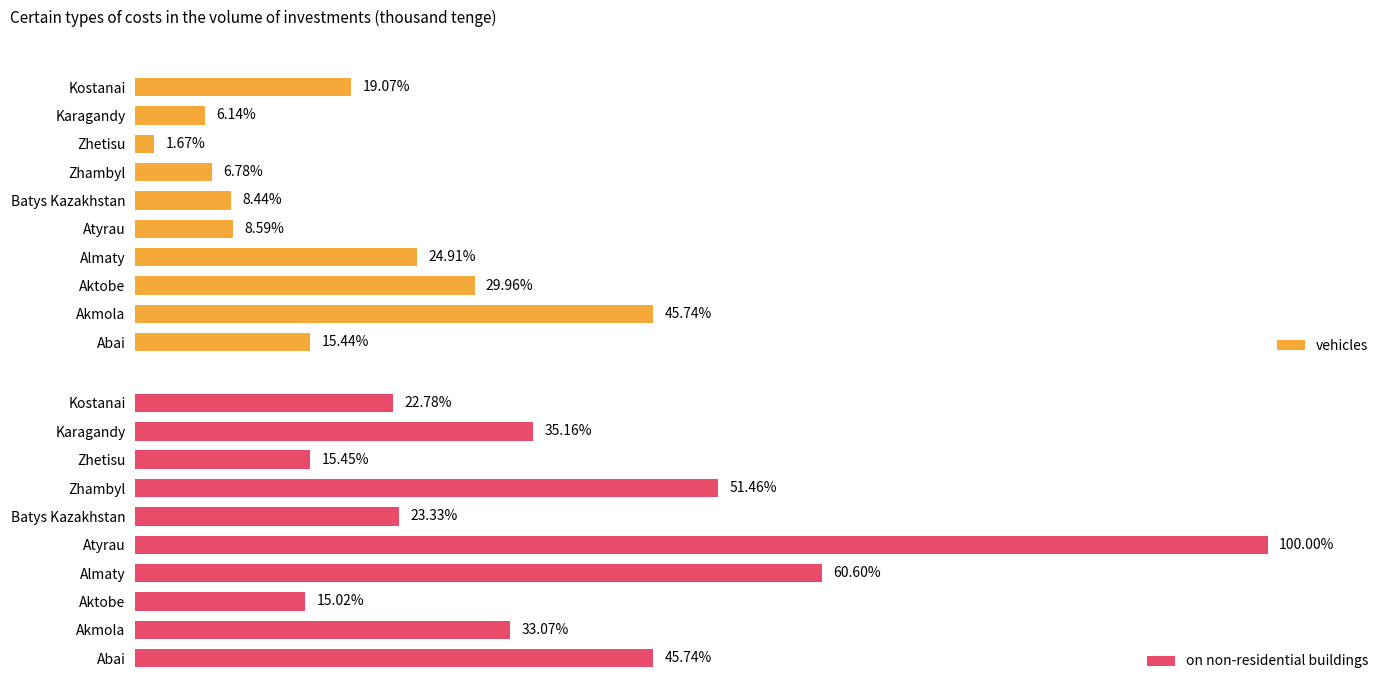

List the labels in order of vehicles value, smallest first.

Zhetisu, Karagandy, Zhambyl, Batys Kazakhstan, Atyrau, Abai, Kostanai, Almaty, Aktobe, Akmola